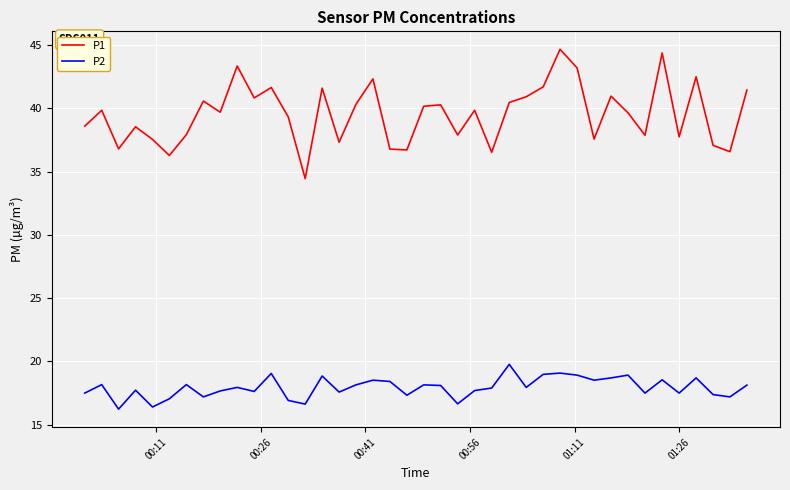

Which series has the widest spread of values?

P1